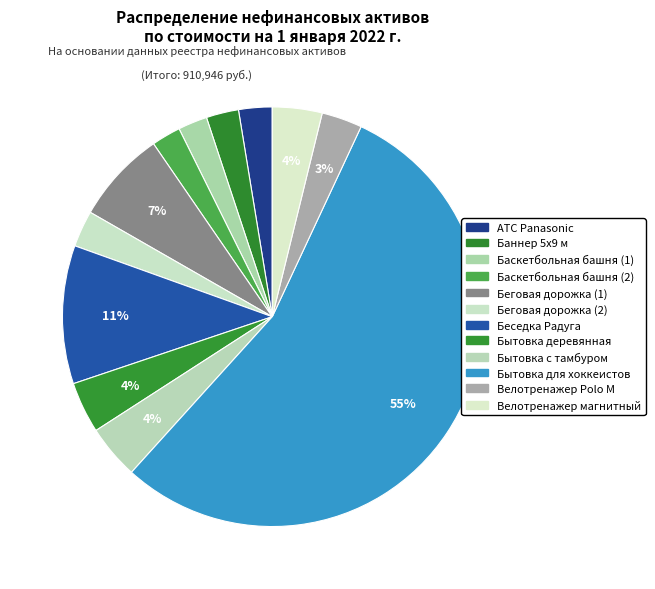

What percentage is the АТС Panasonic slice, to the nearest percent?

3%